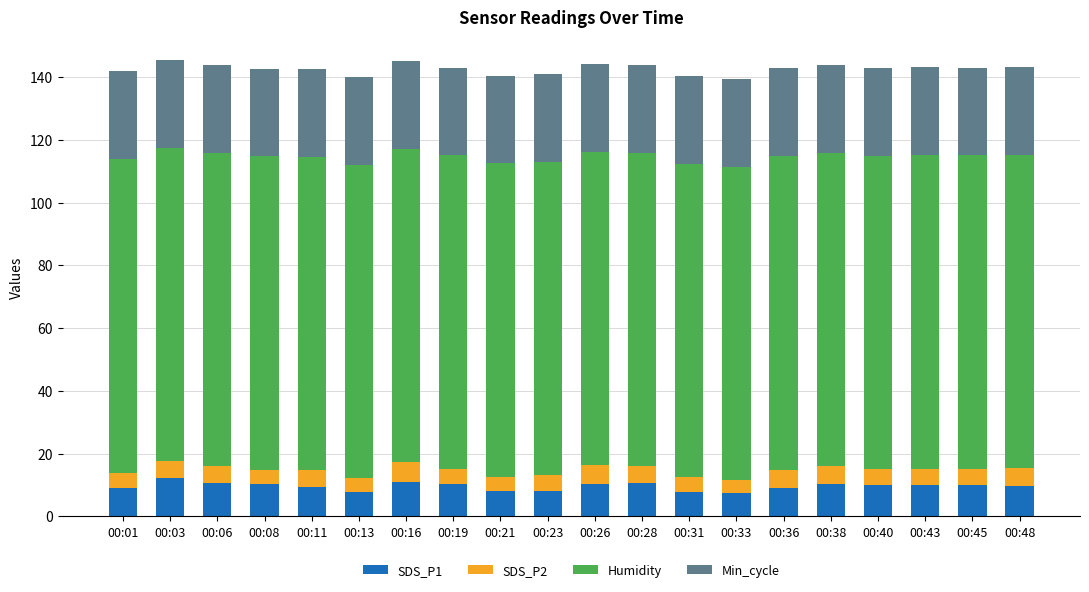

What is the difference between the maximum and minimum values in the SDS_P1 series?

5.0